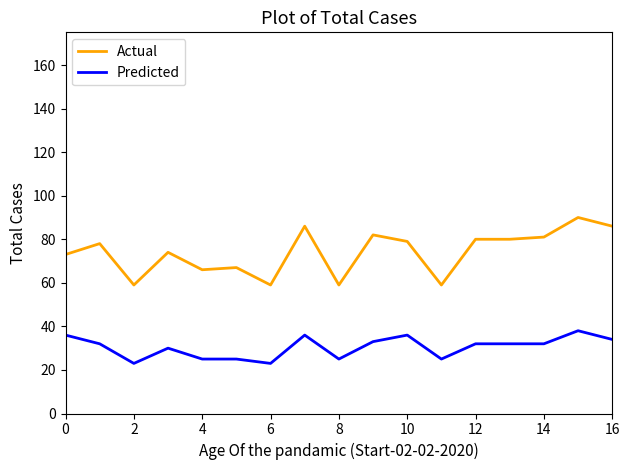

What is the difference between the maximum and minimum values in the Actual series?

31